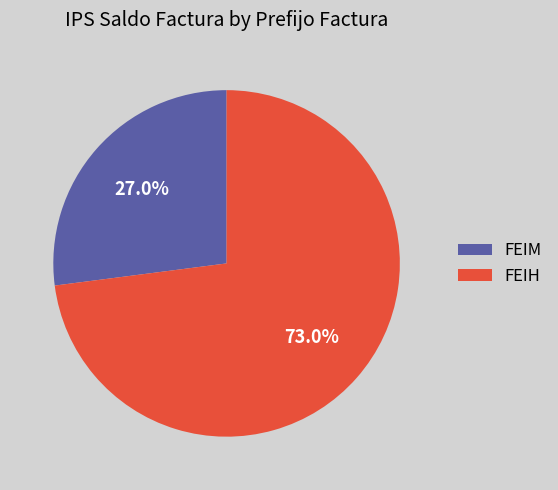

Is there any slice that represents more than half of the pie?

Yes